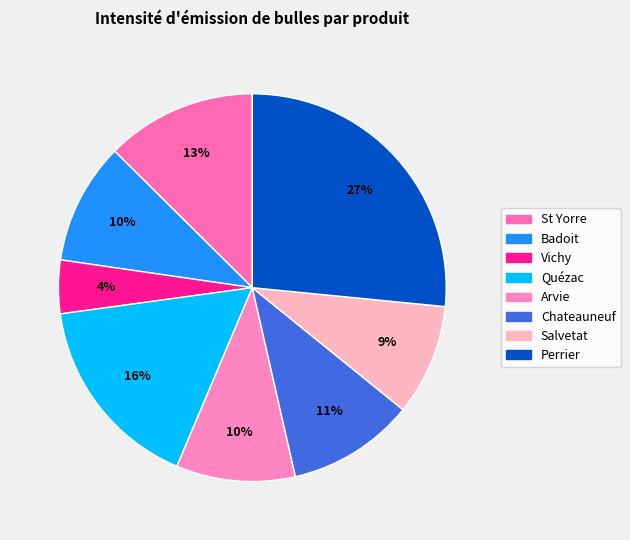

Between Vichy and Quézac, which is larger?

Quézac